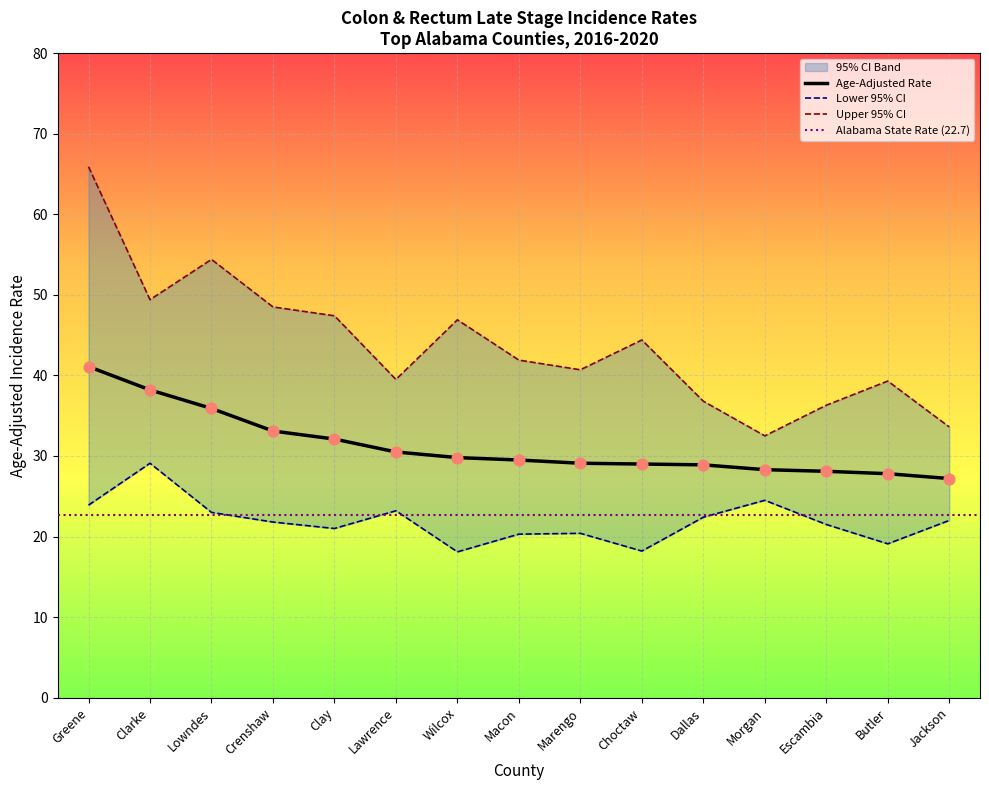

Which series has the largest total across all categories?

Upper 95% CI